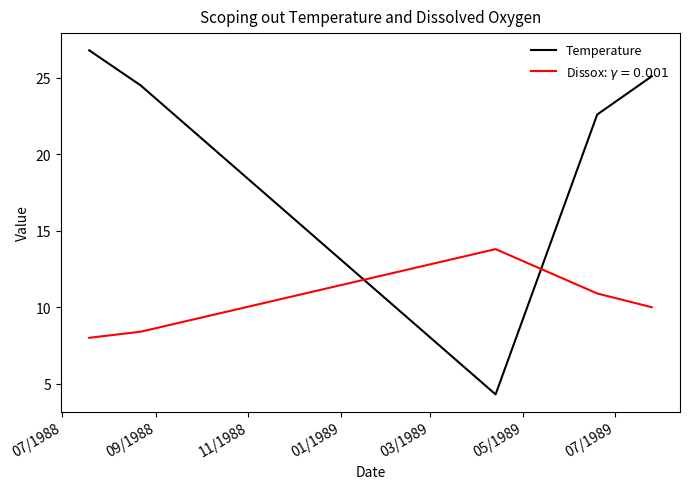

What is the smallest value displayed?

4.3